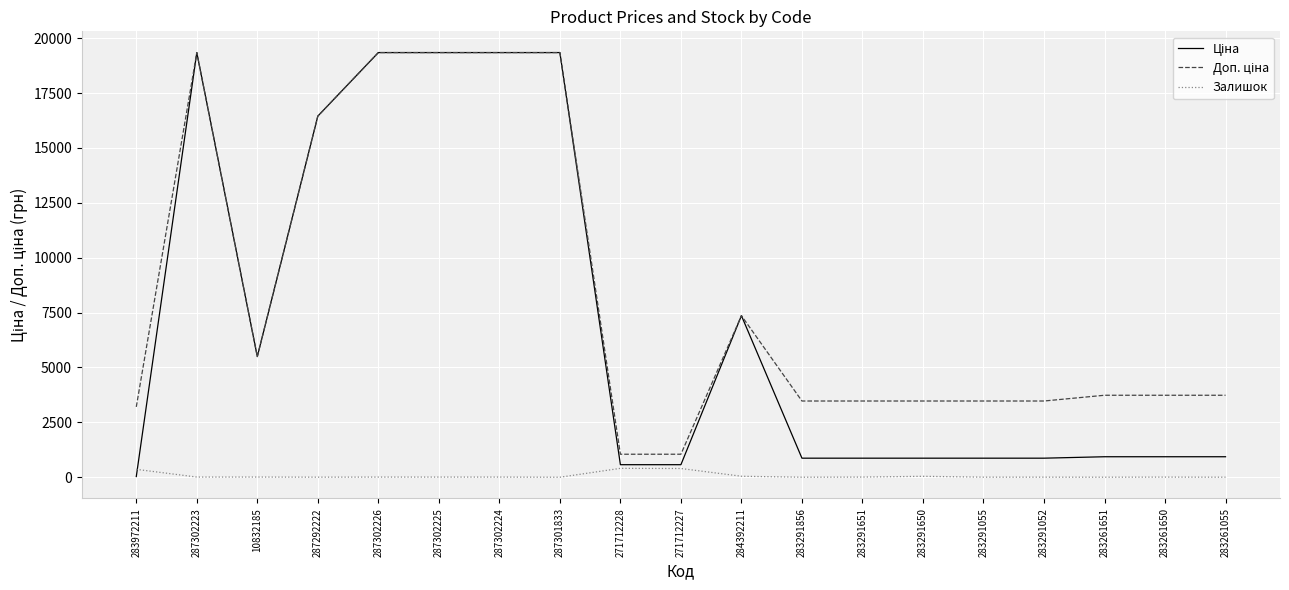

What is the greatest value displayed?

19343.1